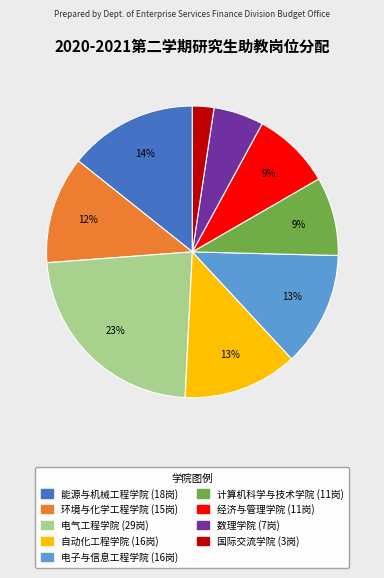

What is the ratio of the value at 能源与机械工程学院 to the value at 电气工程学院?

0.6